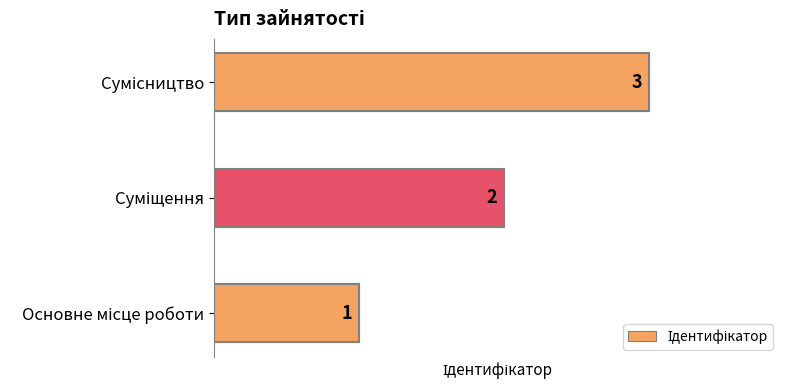

What is the sum of all values?

6